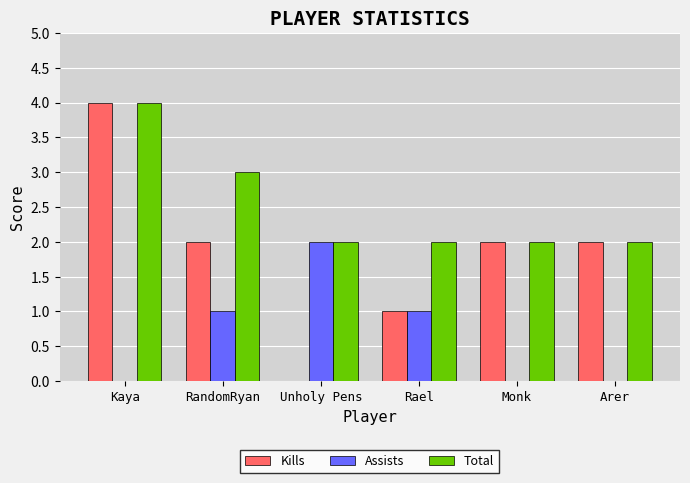

What is the maximum value for Assists?

2